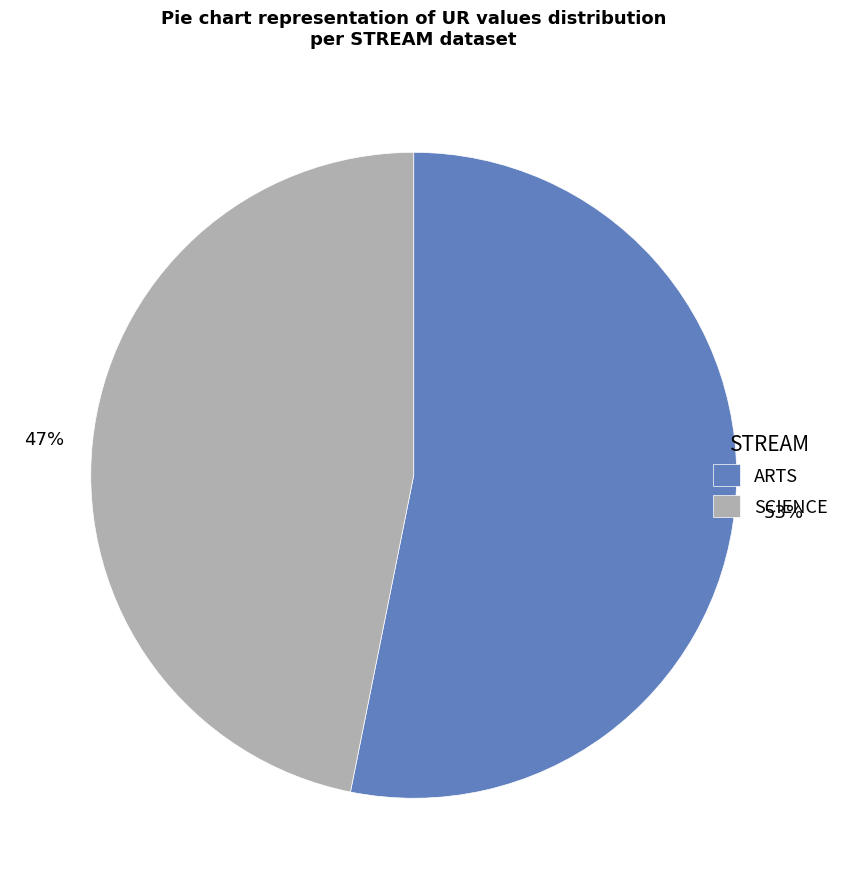

What percentage is the SCIENCE slice, to the nearest percent?

47%